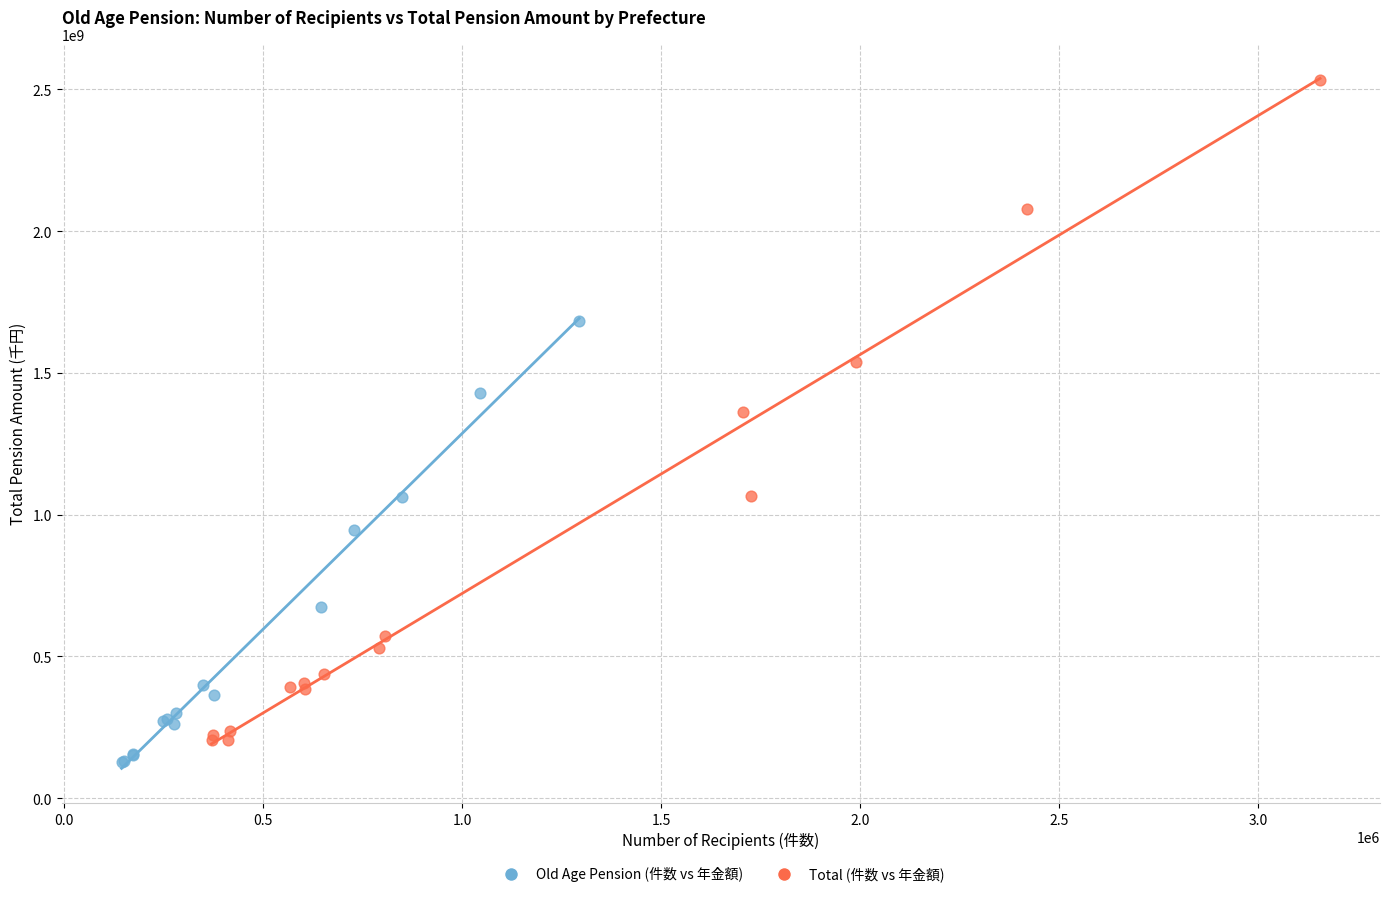

Which series has the widest spread of Y values?

Total (件数 vs 年金額)